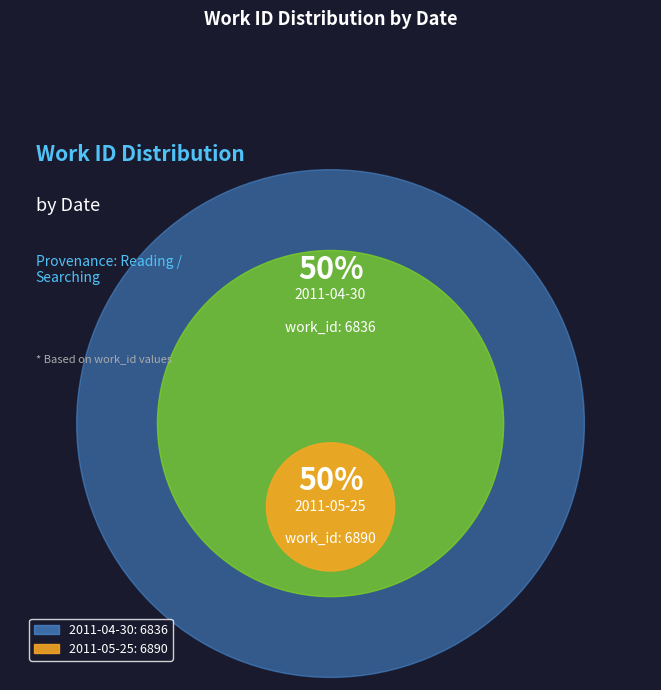

True or false: 2011-04-30 accounts for 38% of the total.

False